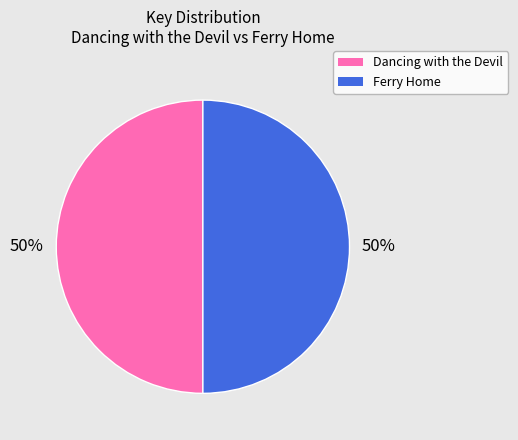

Is the sum of Dancing with the Devil and Ferry Home greater than half?

Yes